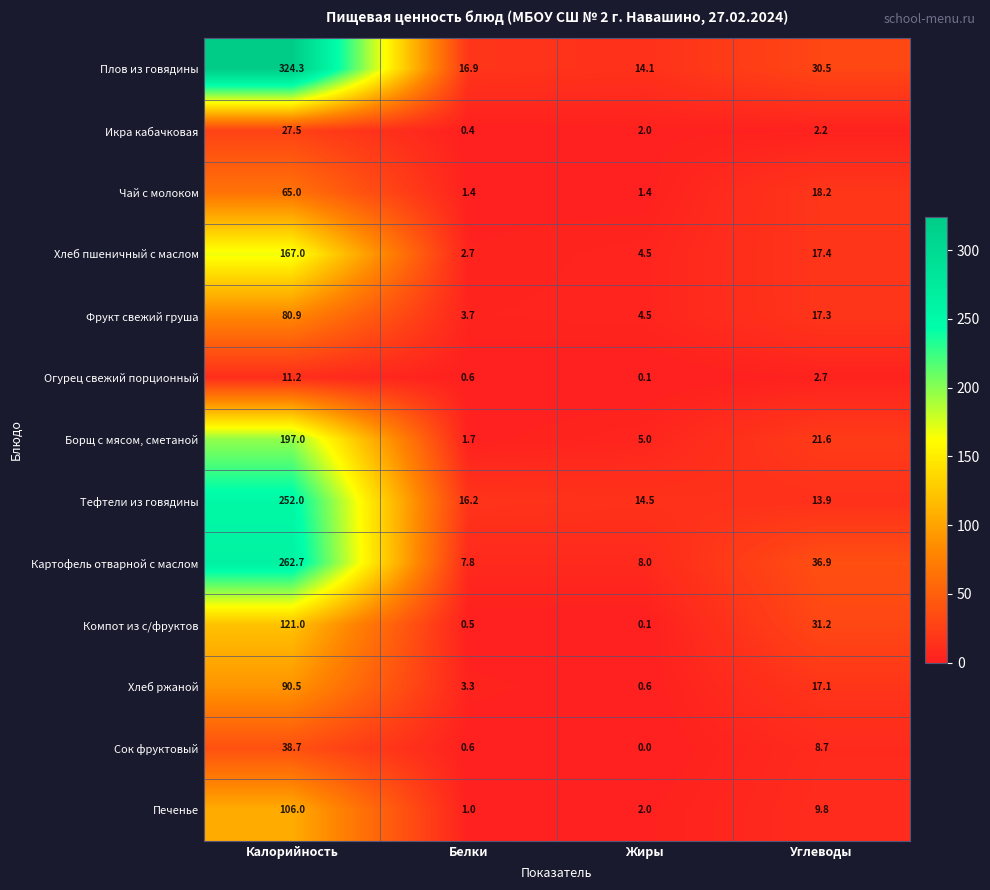

What is the spread (max minus min) of values at Жиры?

14.5